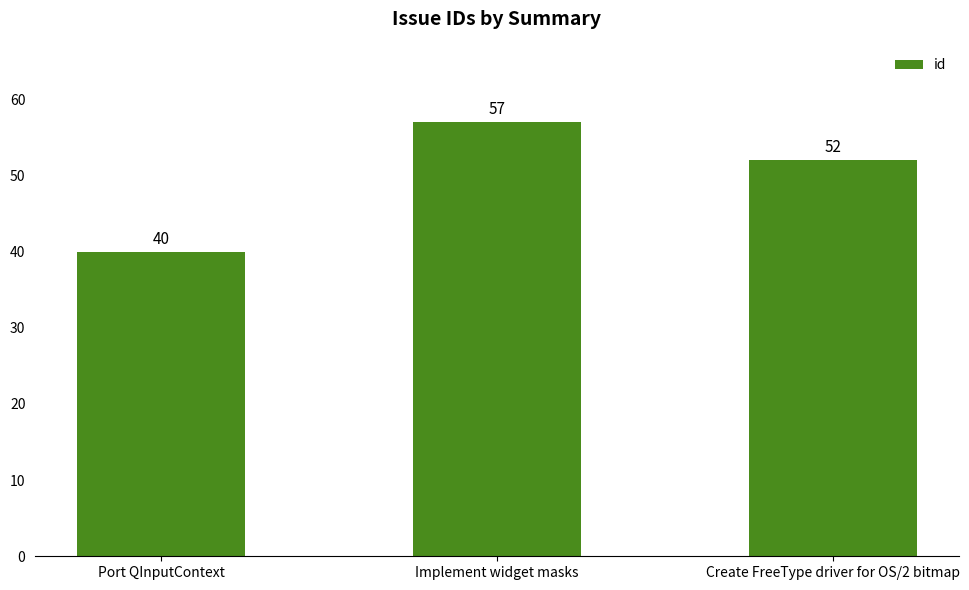

Is it true that the value at Implement widget masks is 34?

False